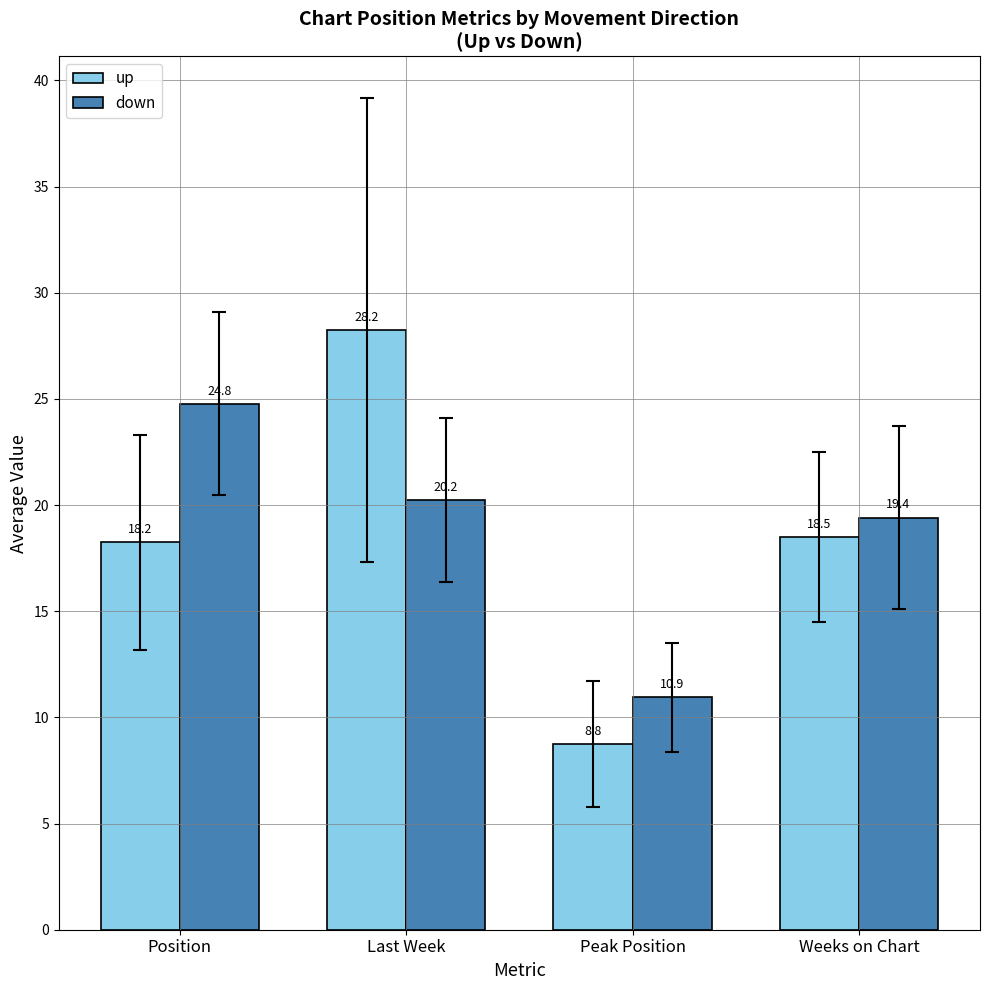

Is it true that down equals 14.3 at Peak Position?

False